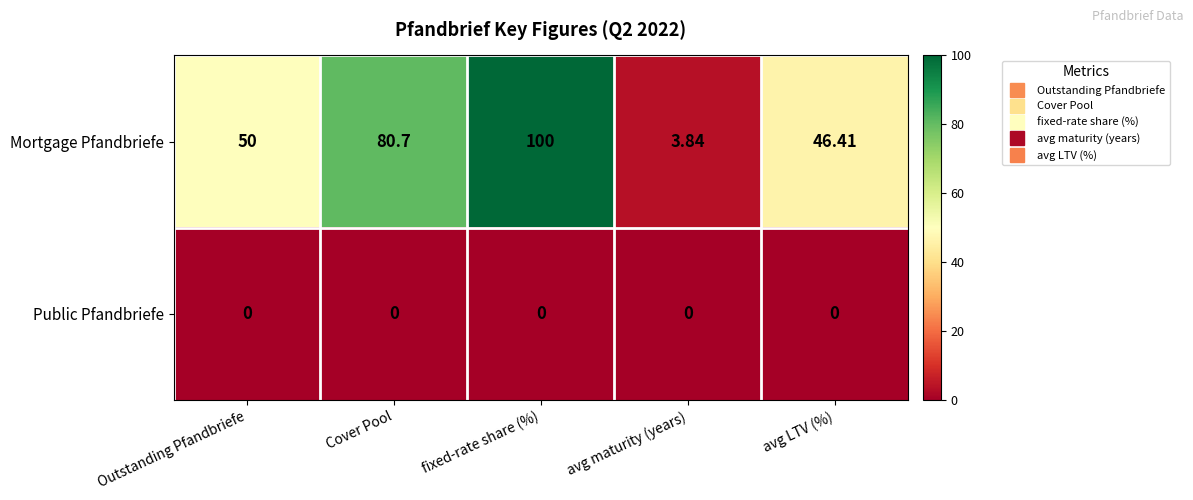

Rank the series at Cover Pool from highest to lowest value.

Mortgage Pfandbriefe, Public Pfandbriefe